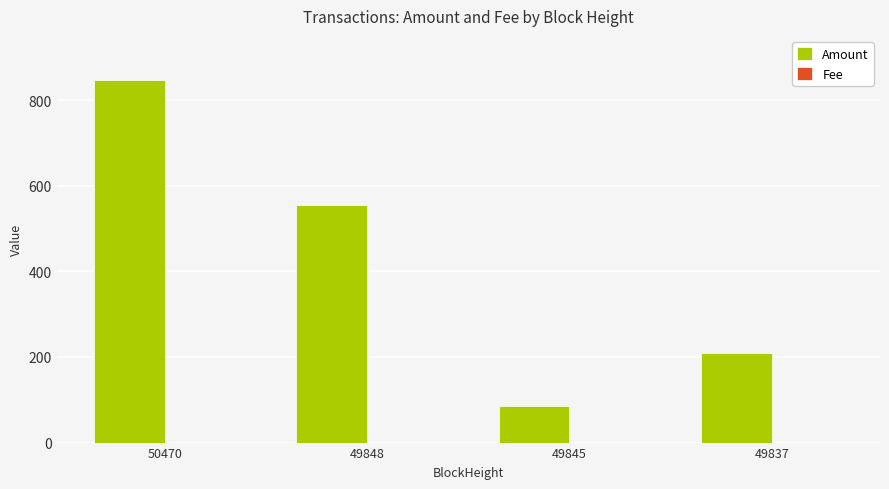

What is the sum of all Amount values?

1696.7